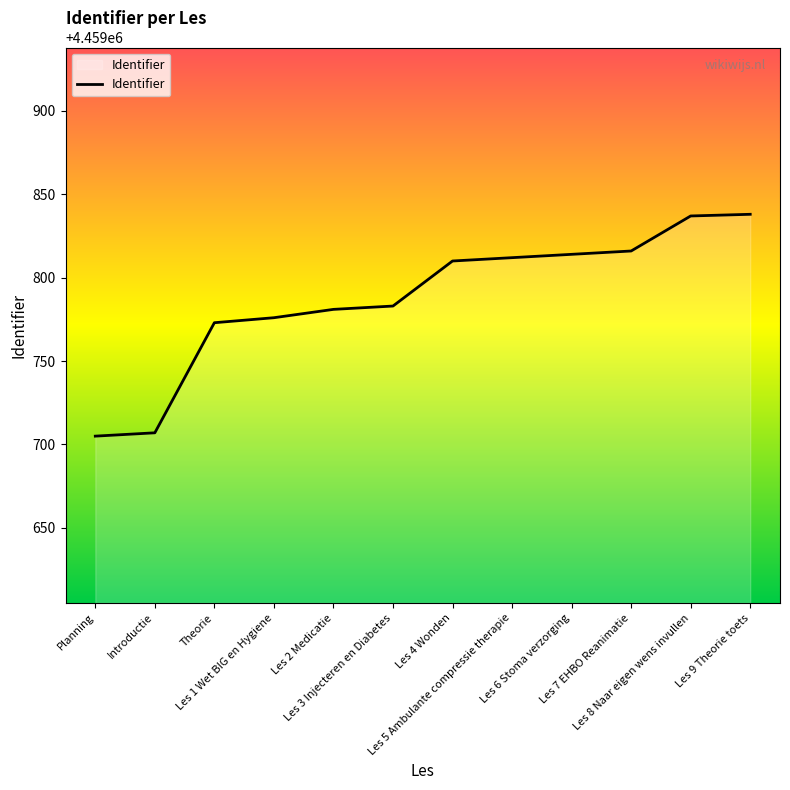

What is the change in value from Les 1 Wet BIG en Hygiene to Les 7 EHBO Reanimatie?

+40